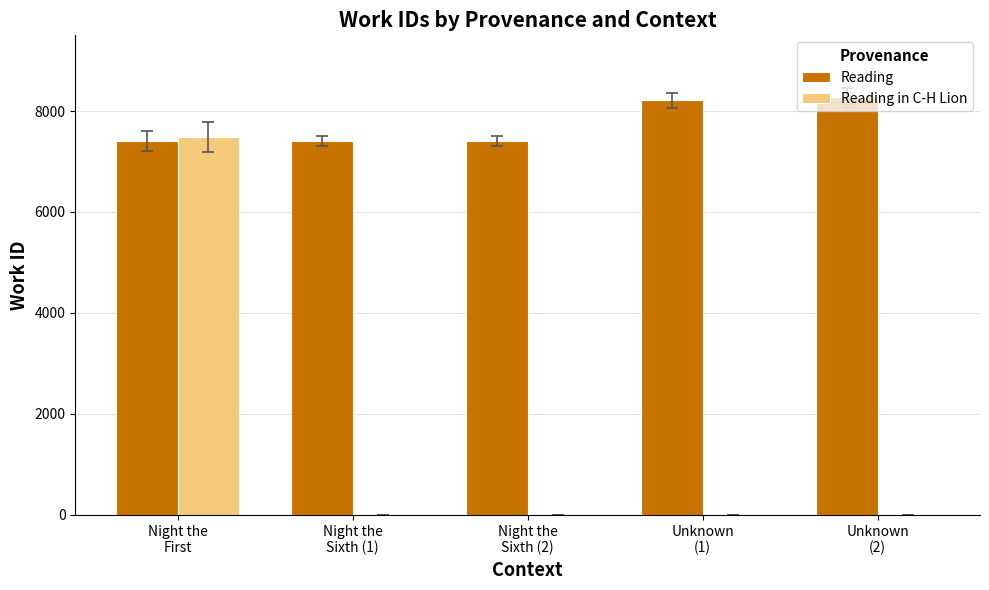

What is the maximum value for Reading?

8269